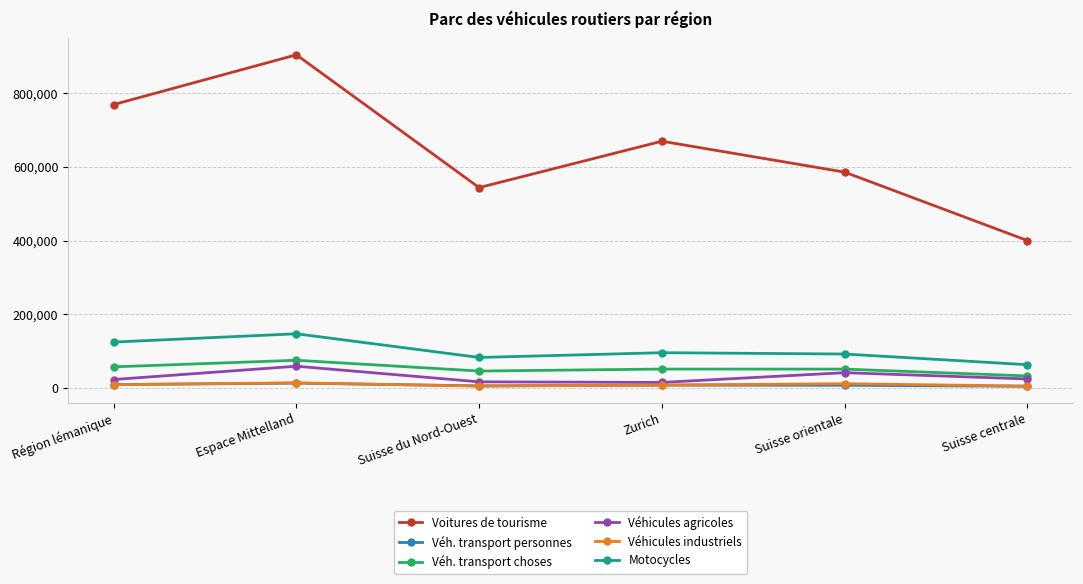

What is the difference between the Véhicules industriels values at Zurich and Suisse centrale?

2949